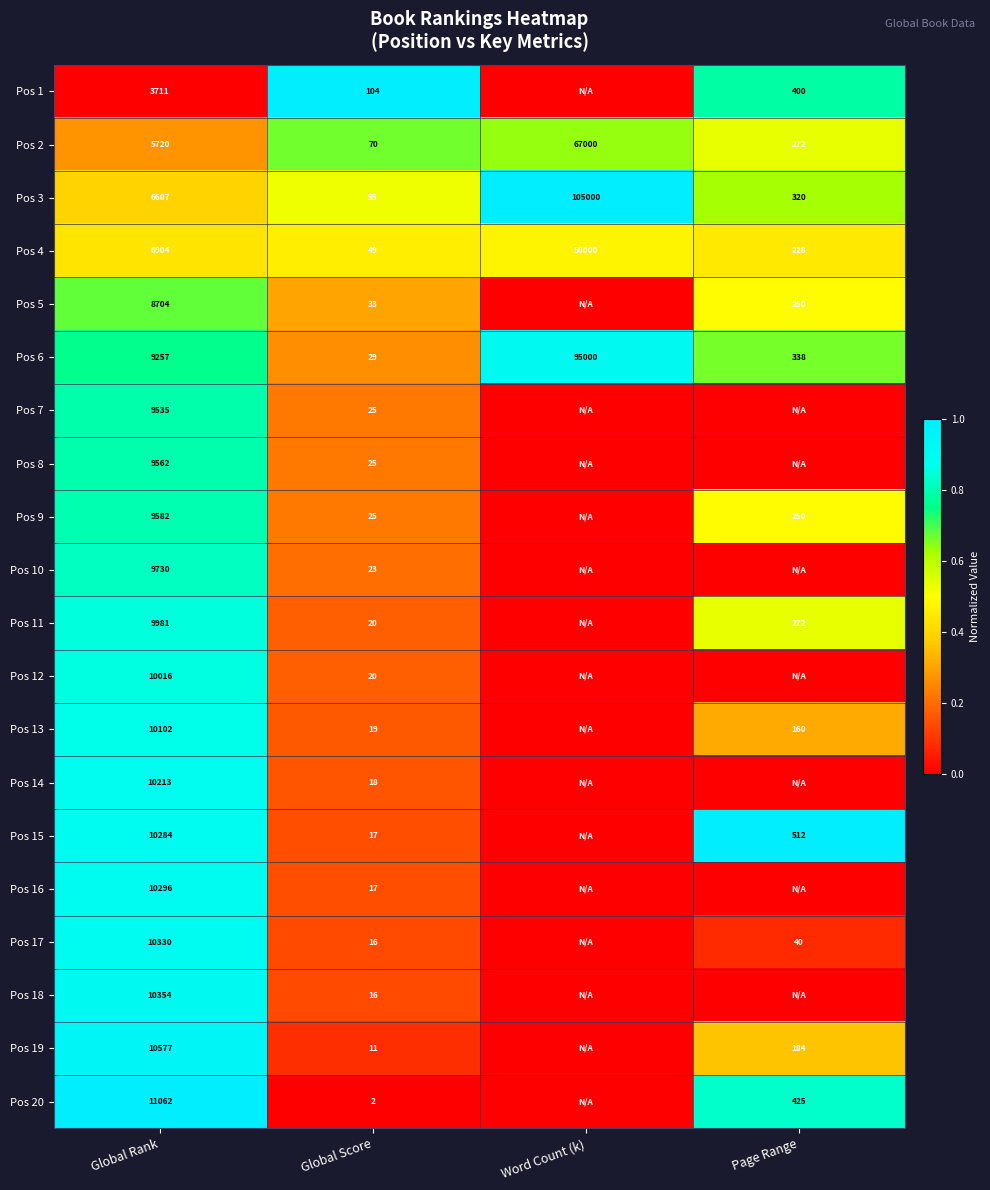

What is the sum of the Pos 9 values at Global Score and Page Range?

275